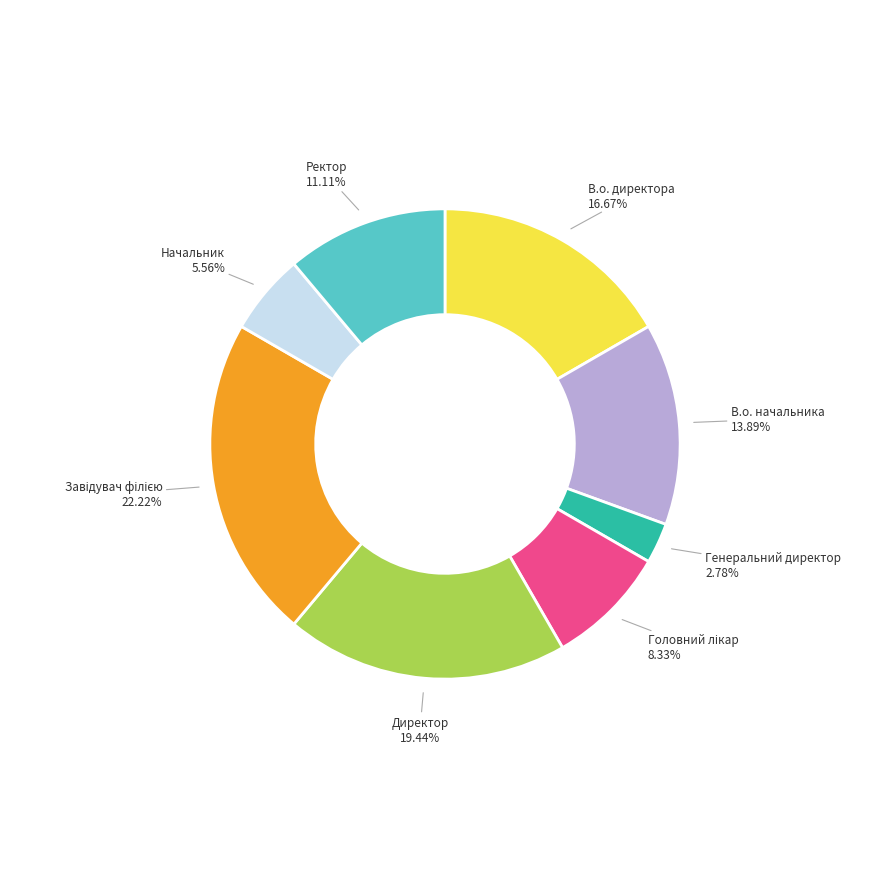

Is there a majority slice in this chart?

No